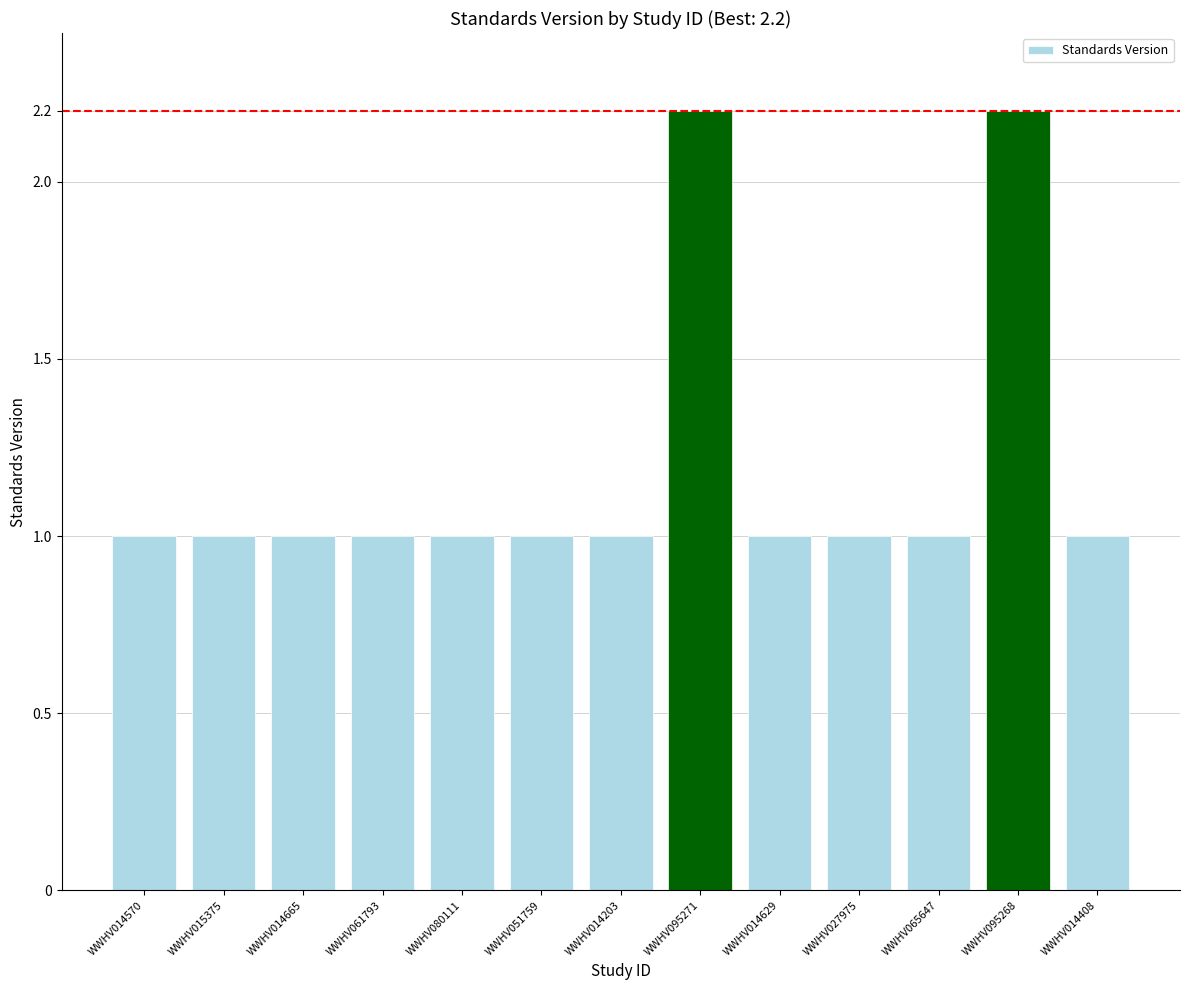

Count the values in the range 1 to 2.

11